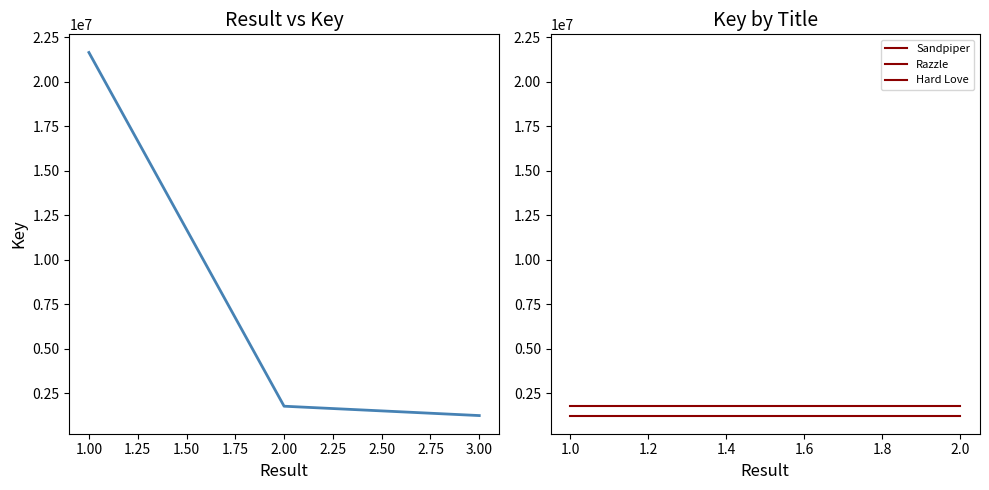

Count the number of categories in the chart.

3